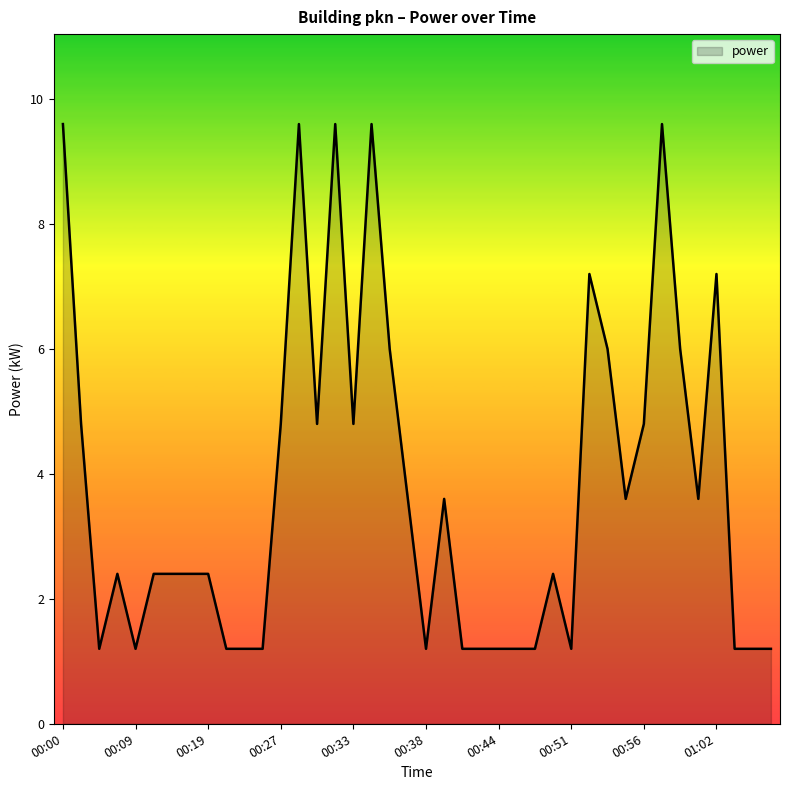

What is the difference between the maximum and minimum values?

8.4